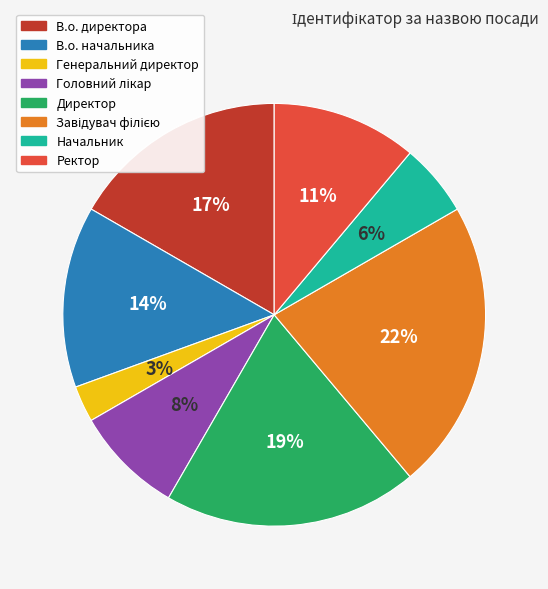

Is there a majority slice in this chart?

No